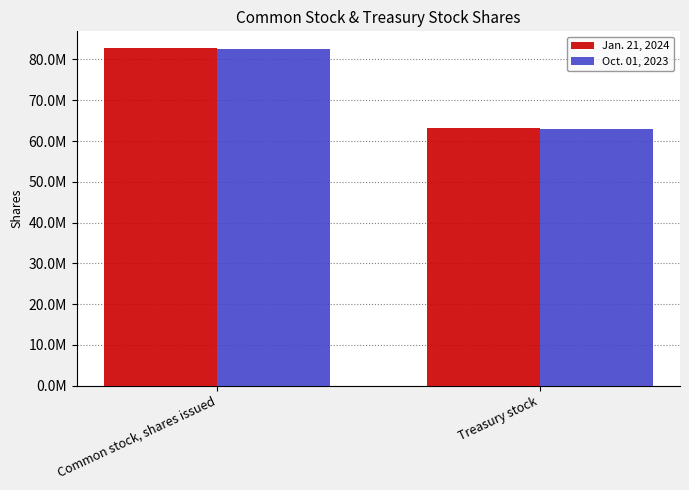

What are all the series names shown in the legend?

Jan. 21, 2024, Oct. 01, 2023